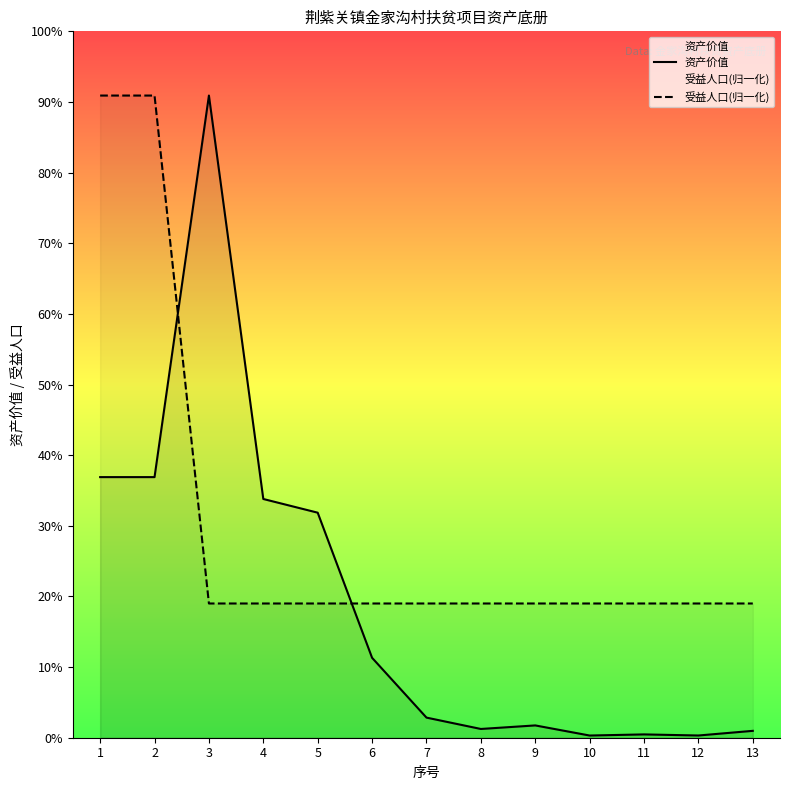

What are all the series names shown in the legend?

资产价值, 受益人口(归一化)